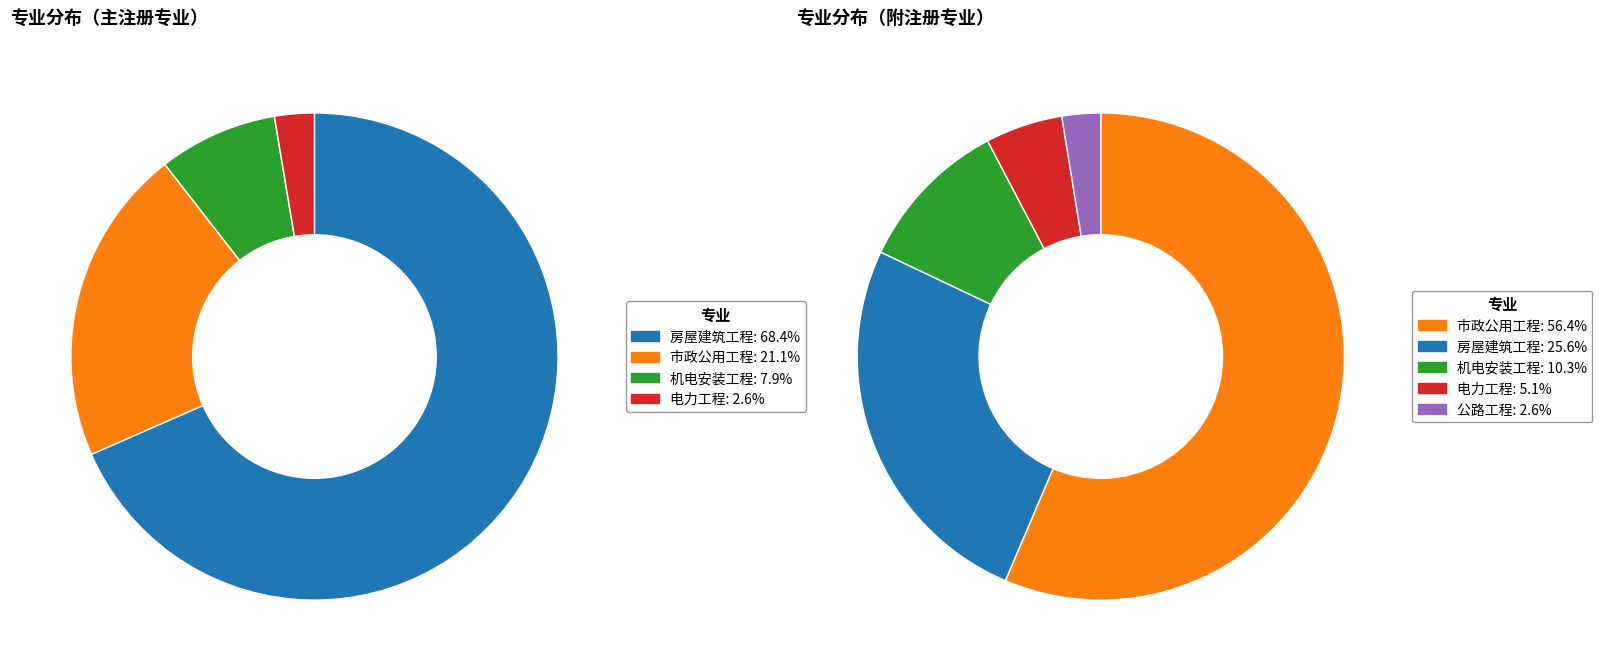

True or false: 电力工程 accounts for 3% of the total.

True